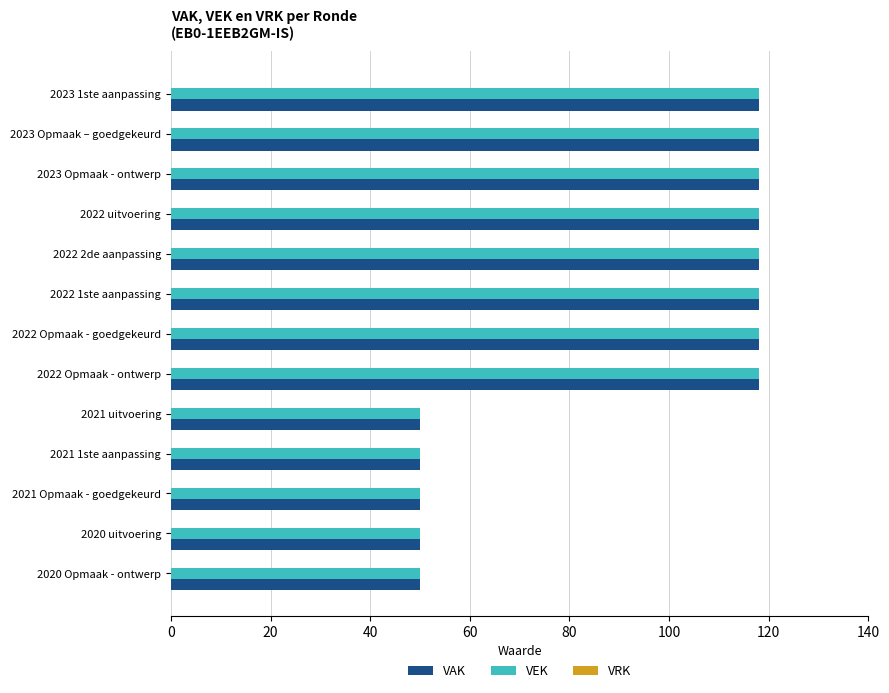

At how many categories does at least one series exceed 89?

8